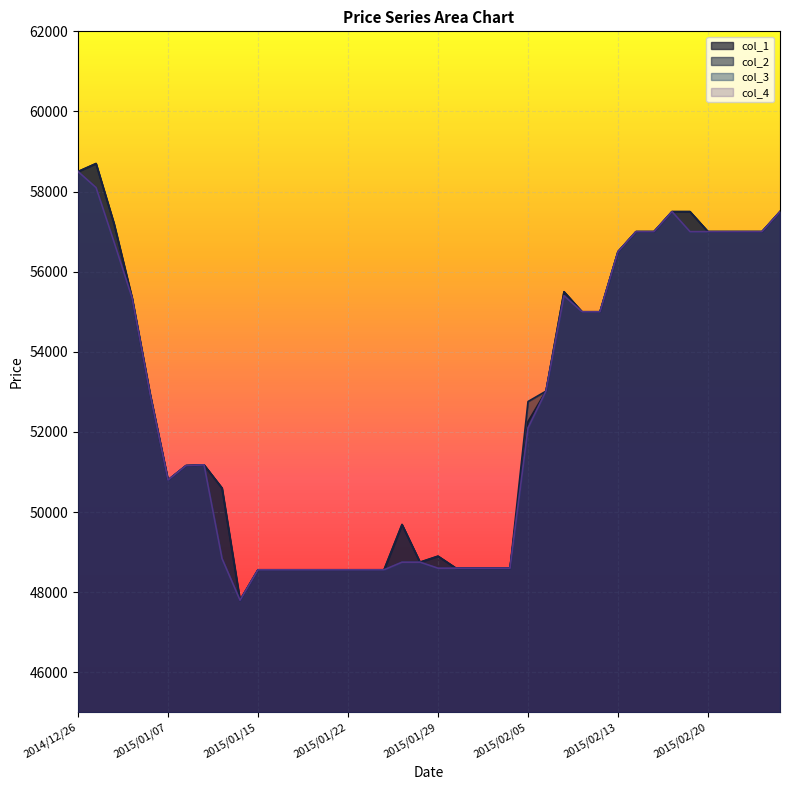

True or false: col_3 and col_1 intersect in this chart.

False